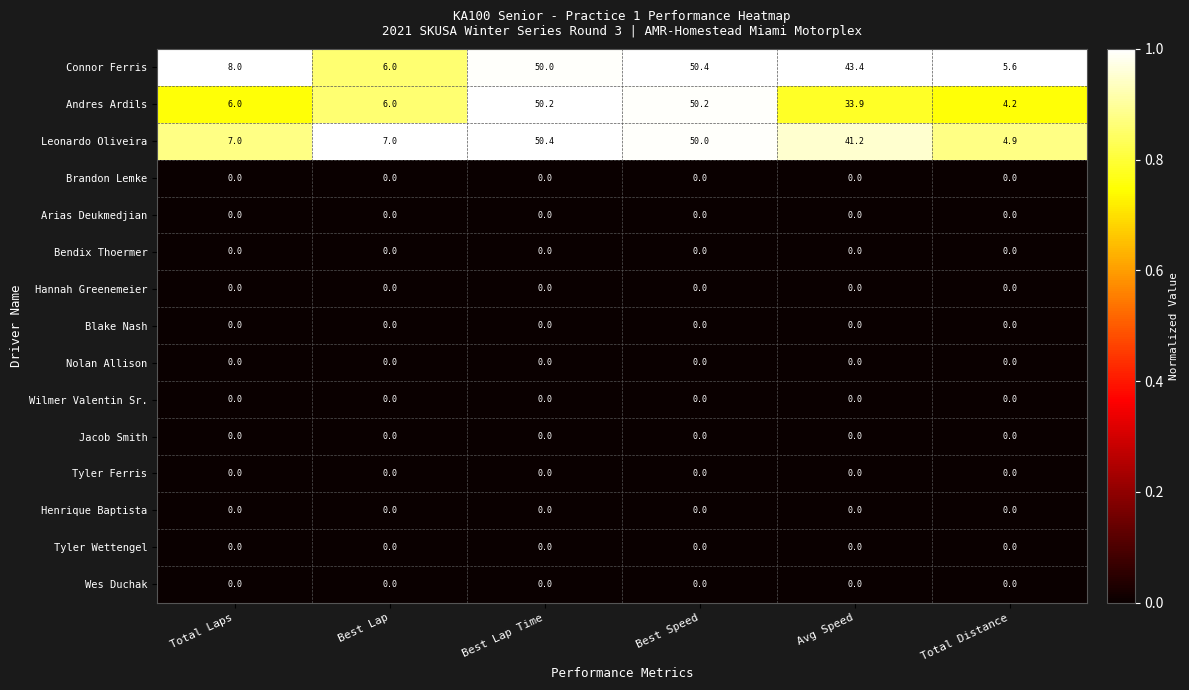

Which series has the largest range (max minus min)?

Andres Ardils